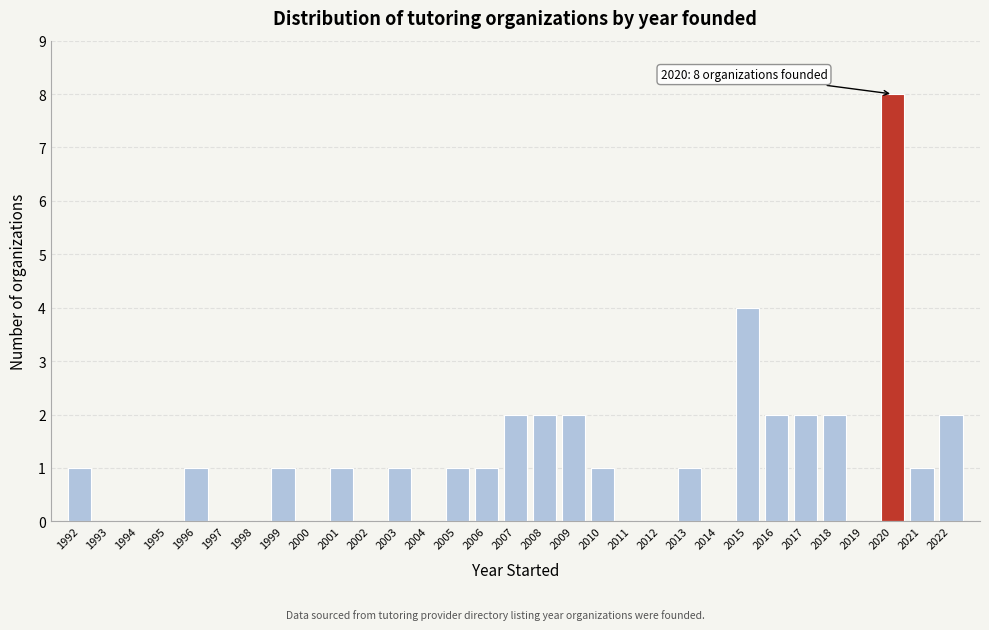

What is the greatest value displayed?

8